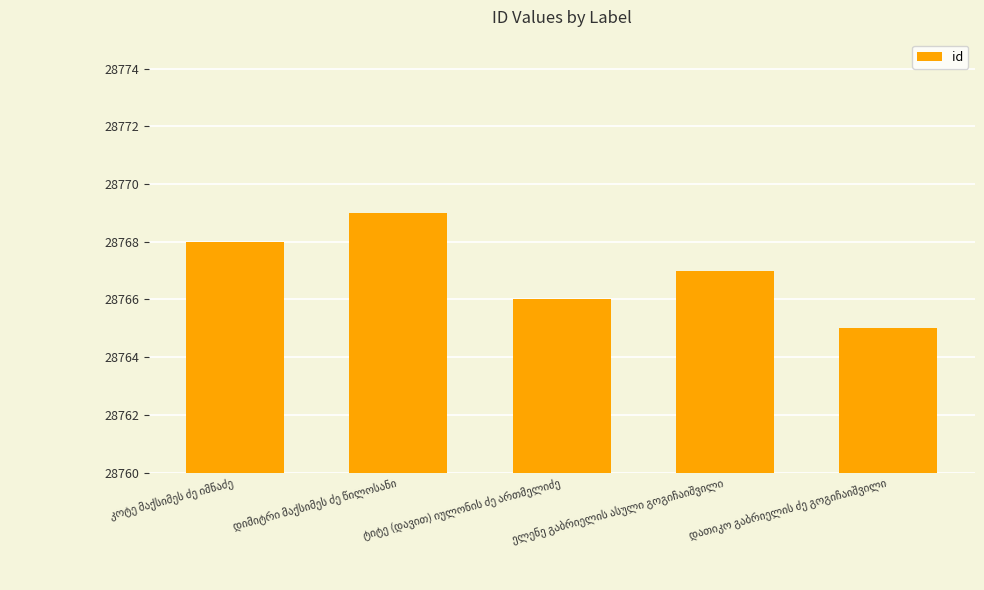

What is the maximum value shown in the chart?

28769